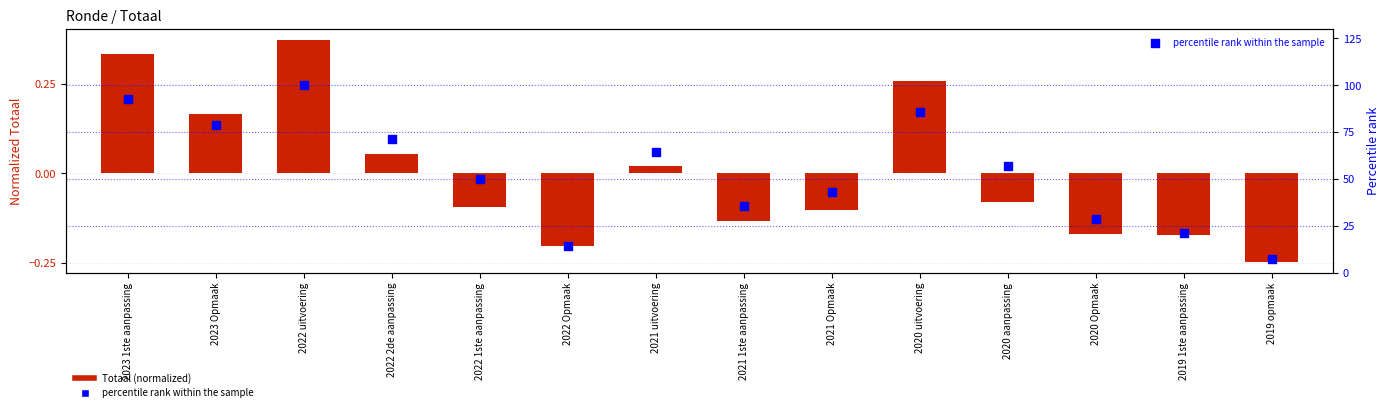

Is the value of Totaal (normalized) at 2019 1ste aanpassing greater than the value of percentile rank within the sample at 2023 1ste aanpassing?

No